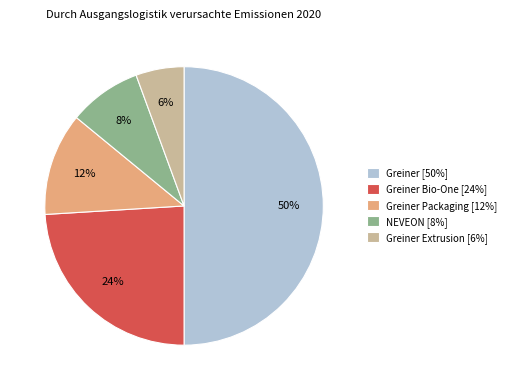

Count the number of slices in the pie.

5